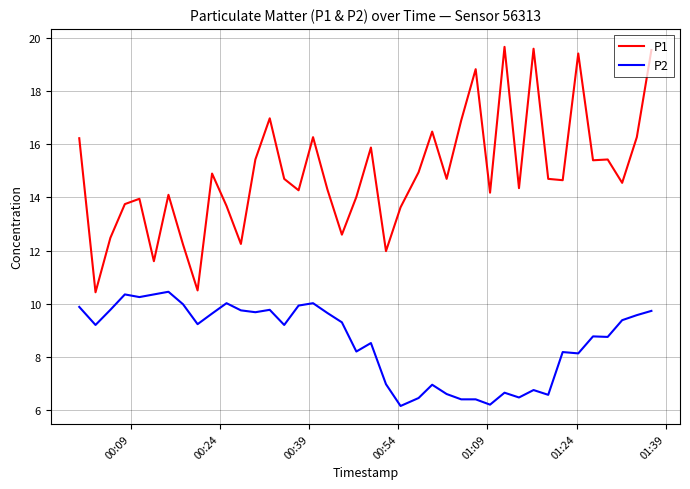

True or false: P1 and P2 intersect in this chart.

False